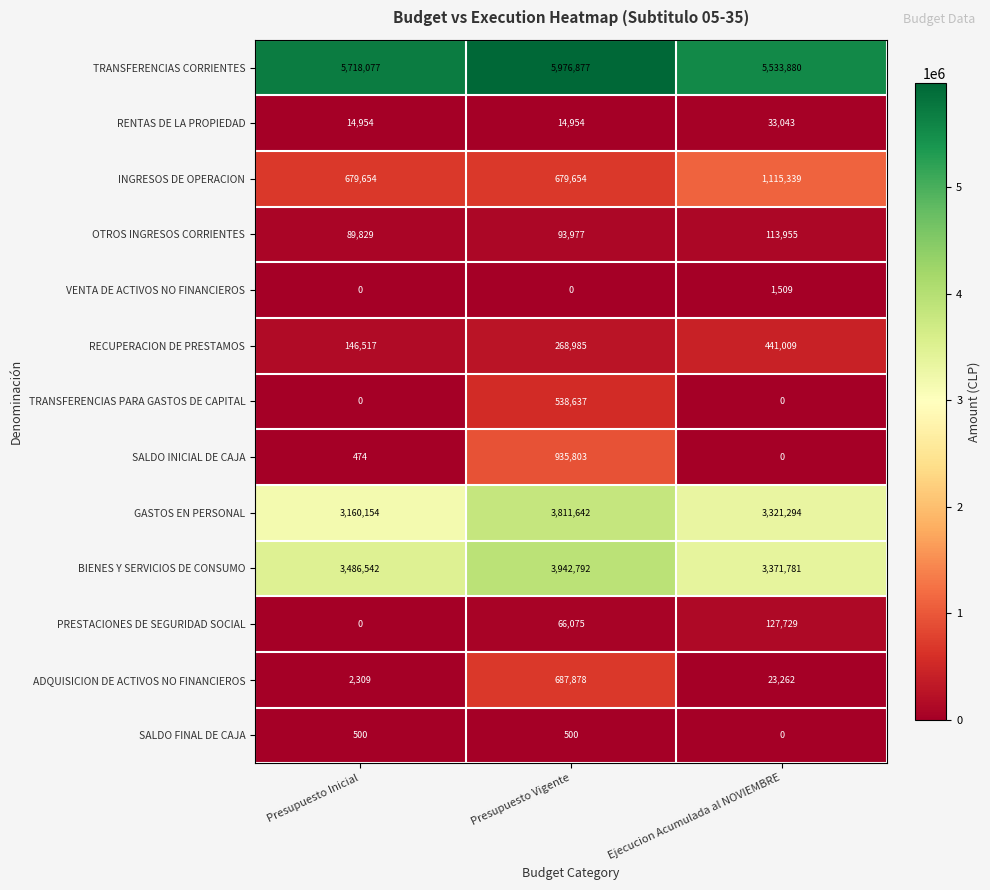

At which category is the sum across all series the highest?

Presupuesto Vigente